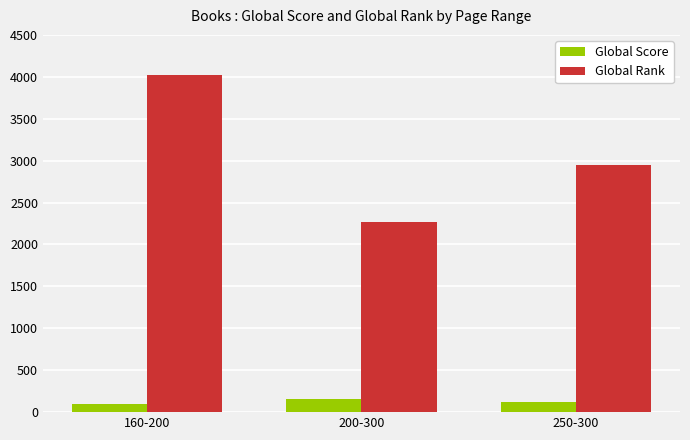

Which category has the lowest value in the Global Rank series?

200-300